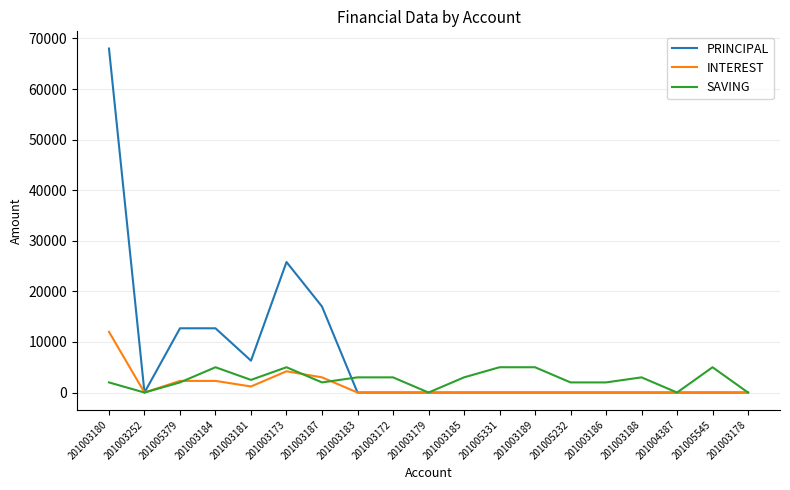

What is the maximum value shown in the chart?

68000